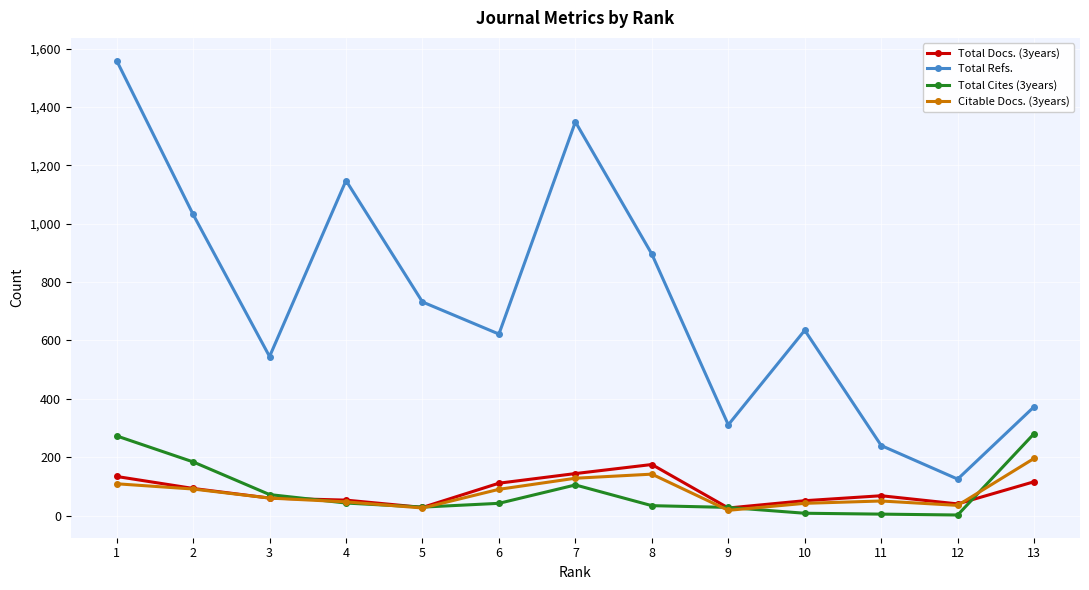

Which series has the largest total across all categories?

Total Refs.